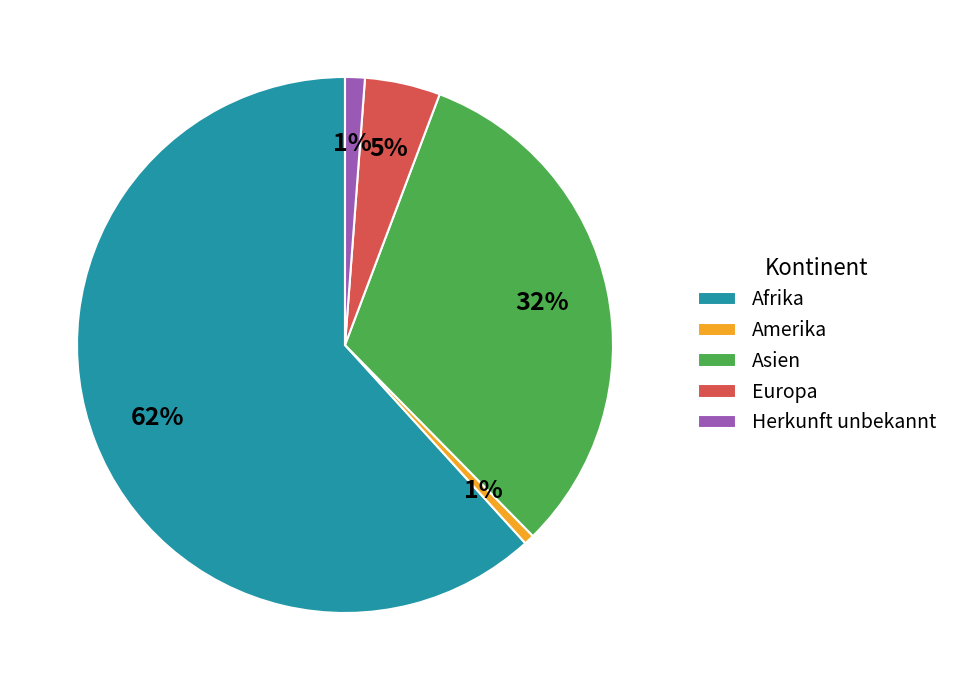

Is the sum of Herkunft unbekannt and Amerika greater than half?

No